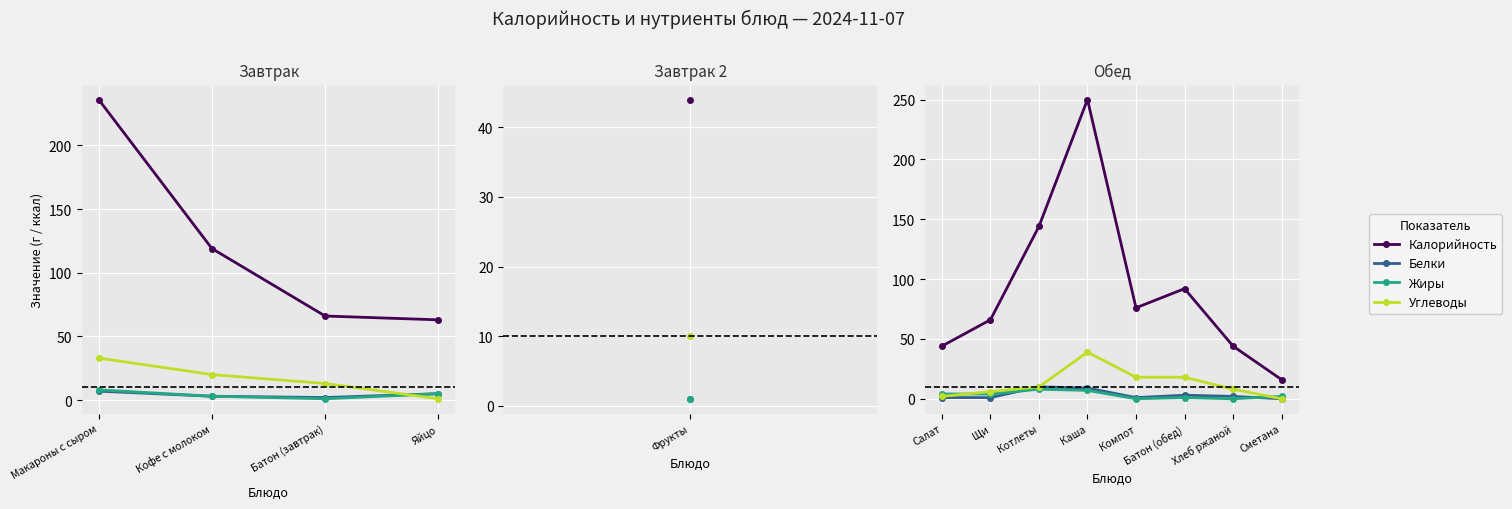

What is the value of the Калорийность point at the 6th from the left?

92